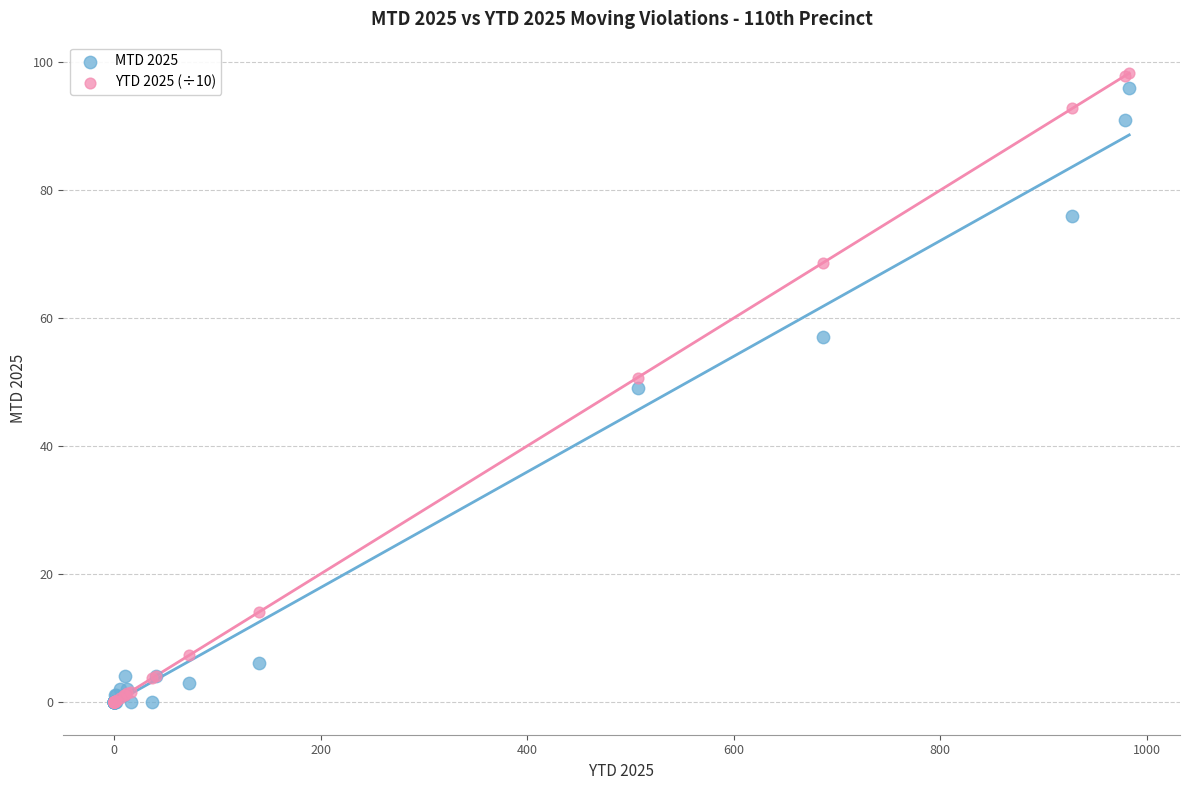

What are all the series names shown in the legend?

MTD 2025, YTD 2025 (÷10)